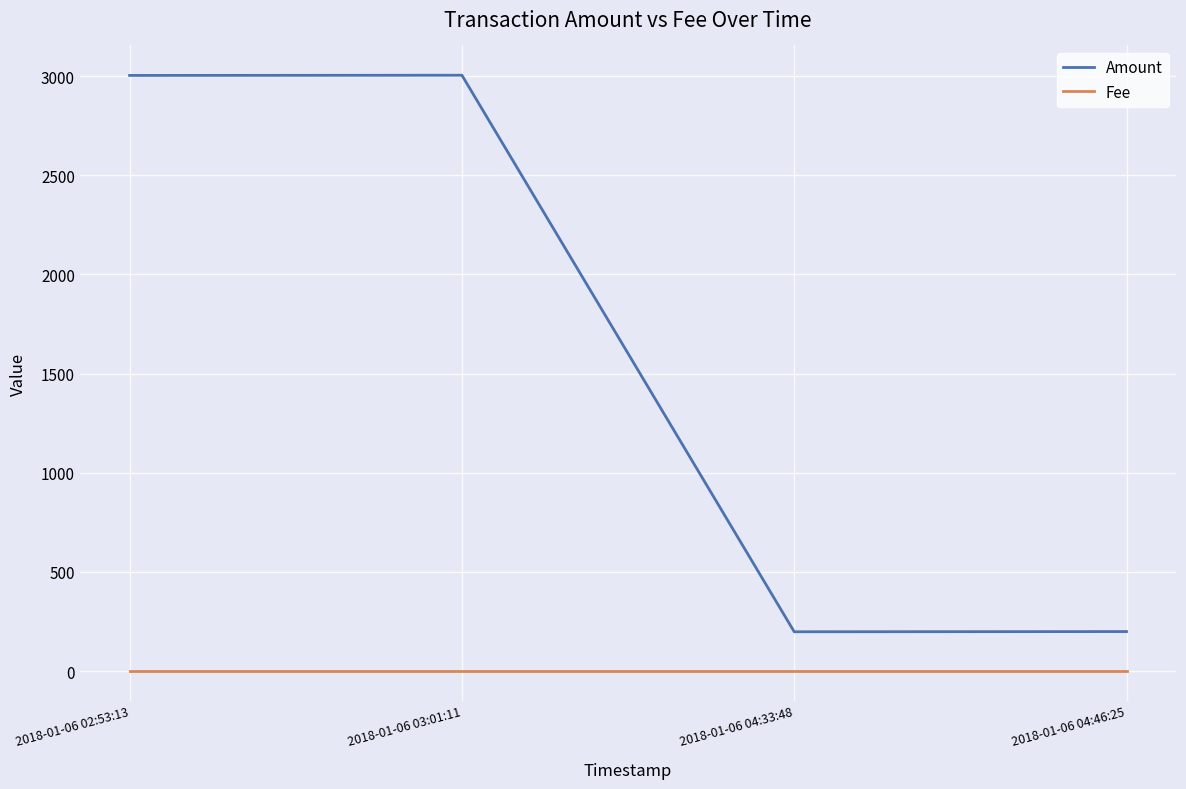

At how many categories does at least one series exceed 1230?

2